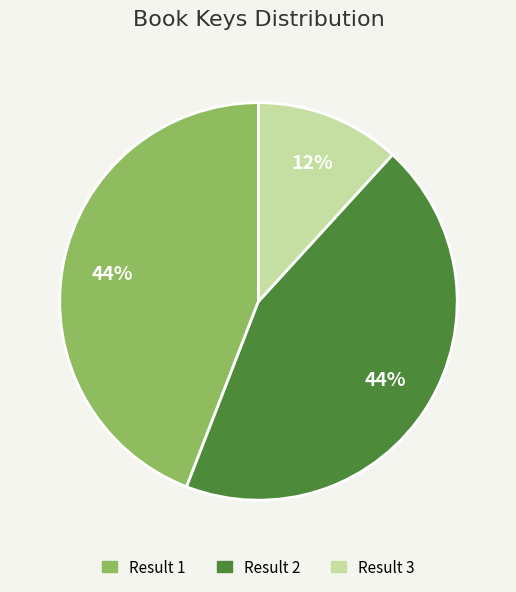

Which has a higher value, Result 1 or Result 3?

Result 1